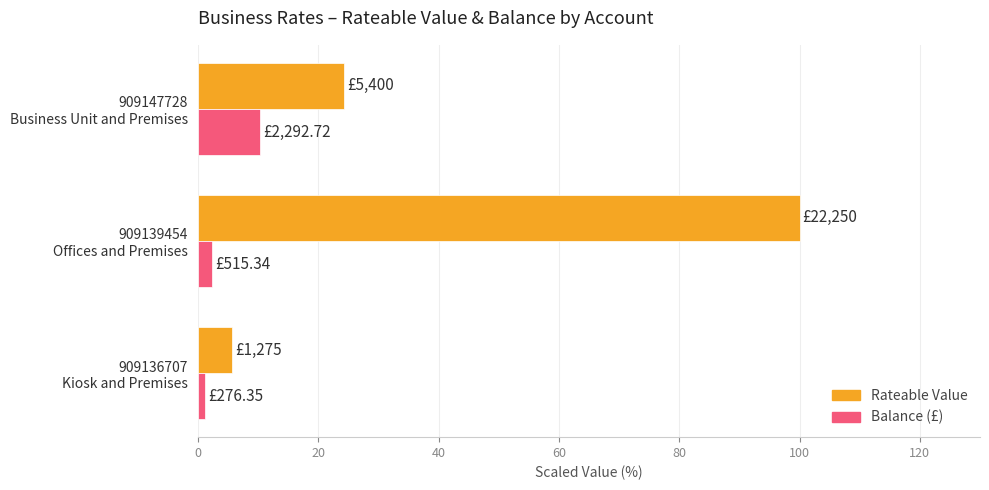

Which series has the largest total across all categories?

Rateable Value